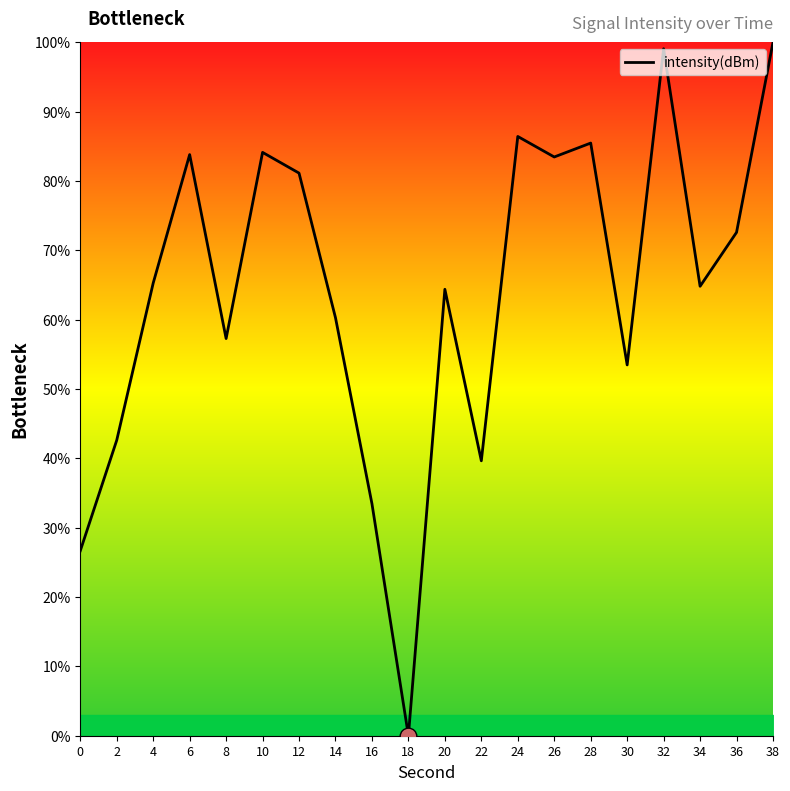

The chart shows a value of 39.6 at 22. True or false?

True